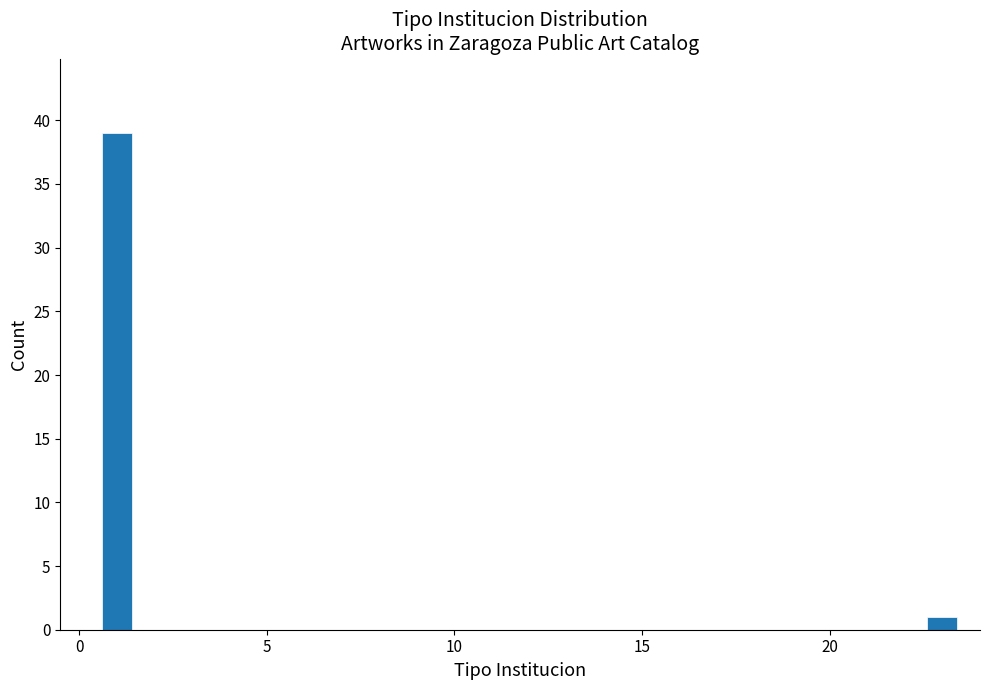

Reading left to right, what are all the values shown in this chart?

39	1